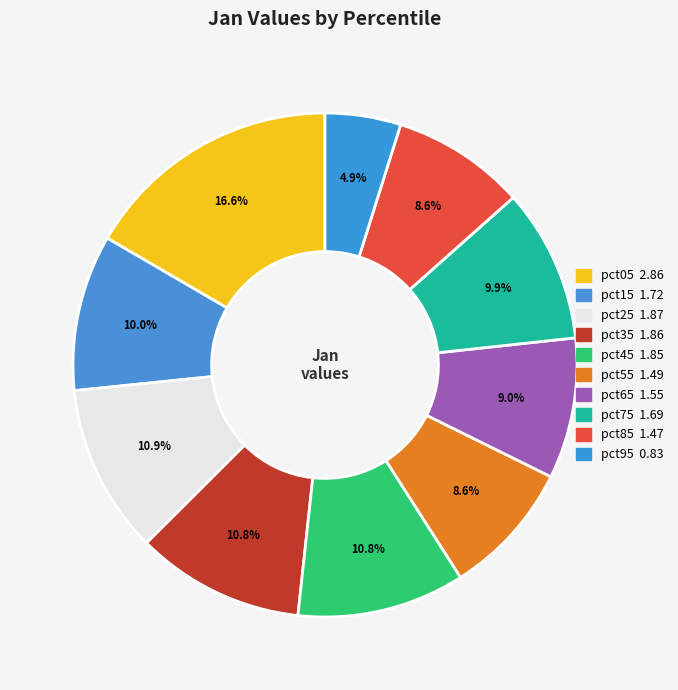

Is it true that pct05 is 17% of the pie?

True